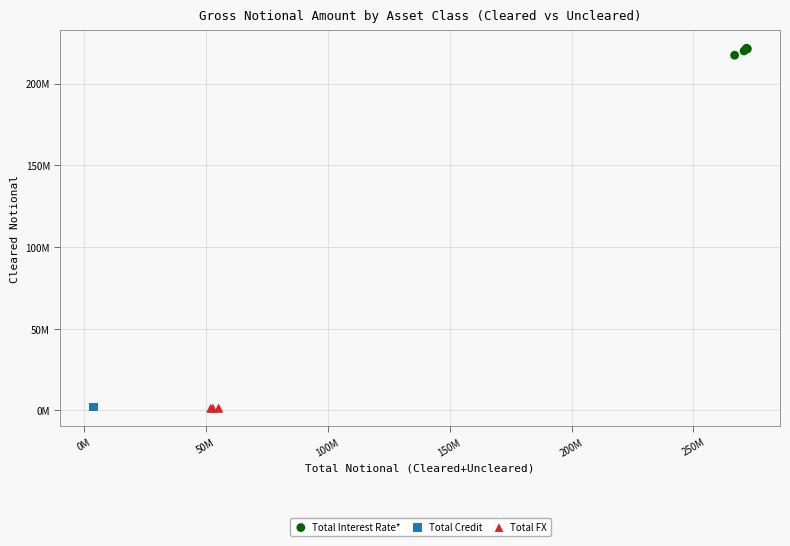

Which series has the widest spread of Y values?

Total Interest Rate*